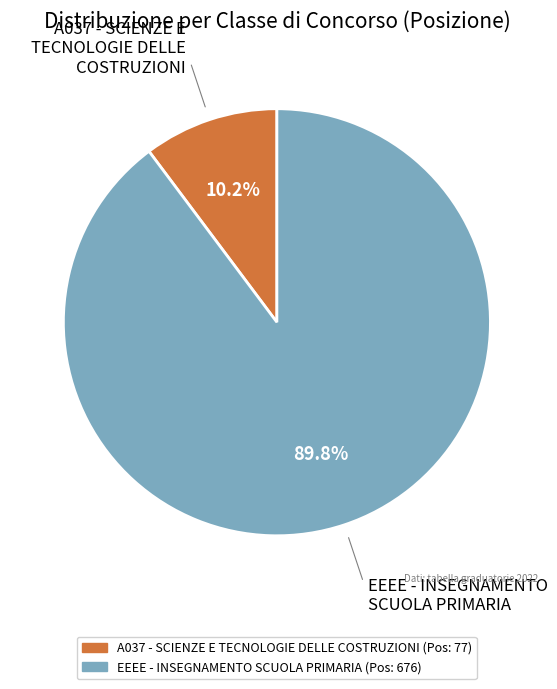

What percentage is NOT represented by A037 - SCIENZE E TECNOLOGIE DELLE COSTRUZIONI?

89.8%